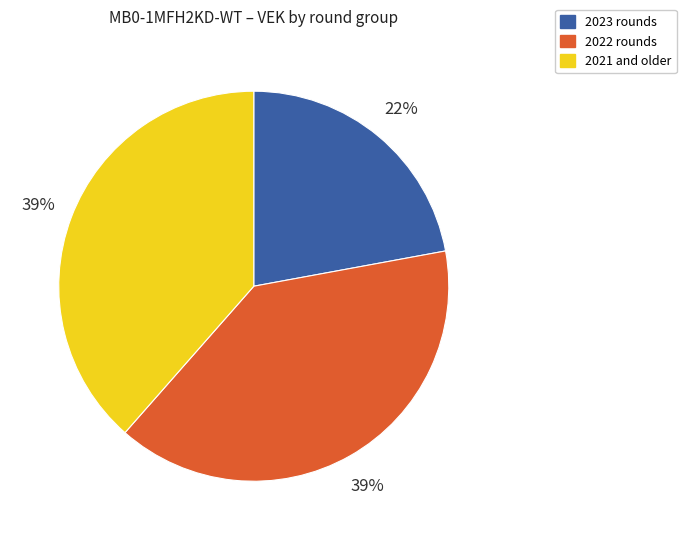

Is there a majority slice in this chart?

No